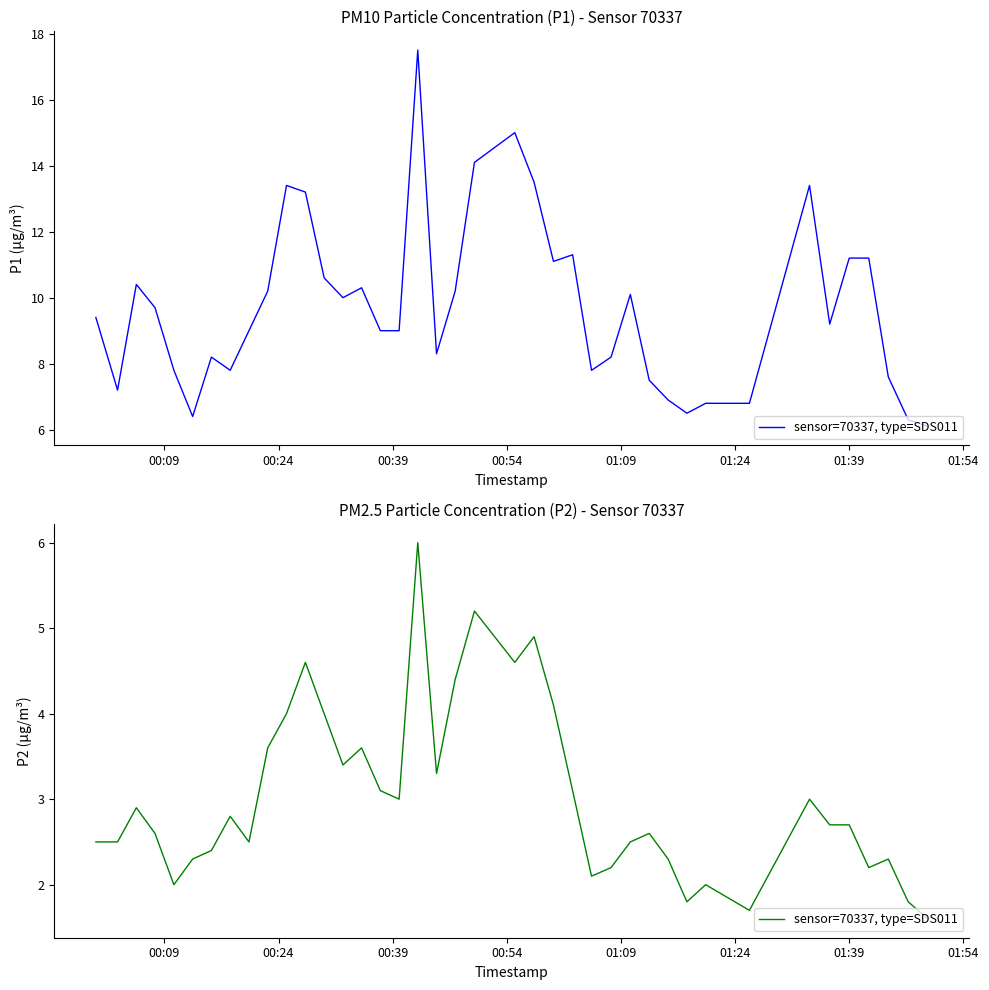

What is the average value?

3.0